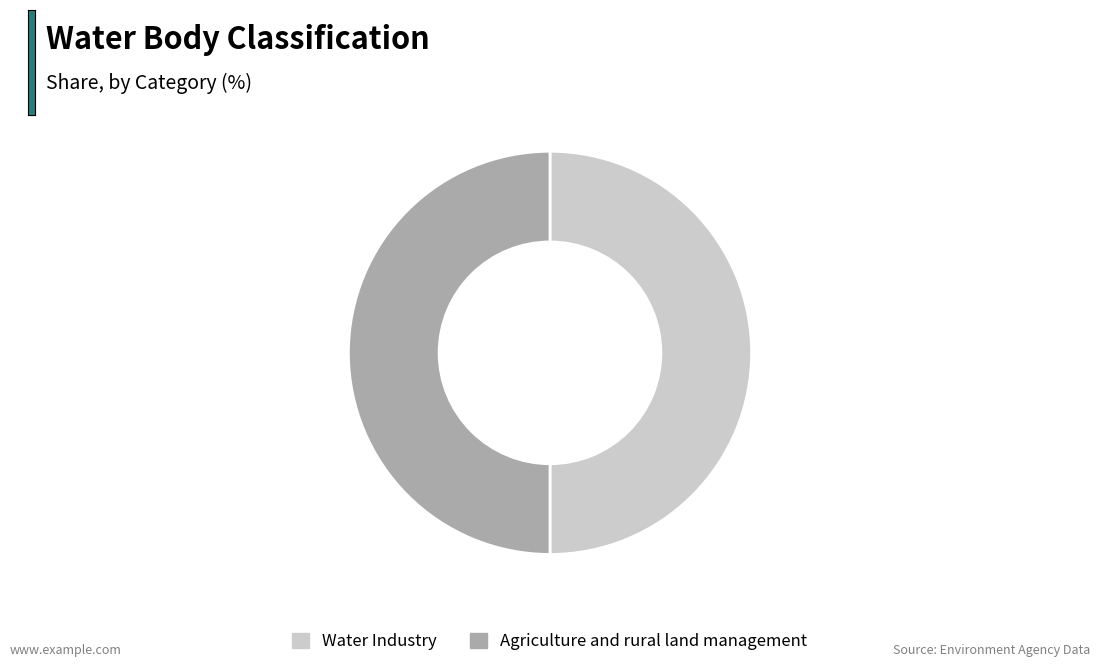

Do Water Industry and Agriculture and rural land management together represent more than half of the pie?

Yes